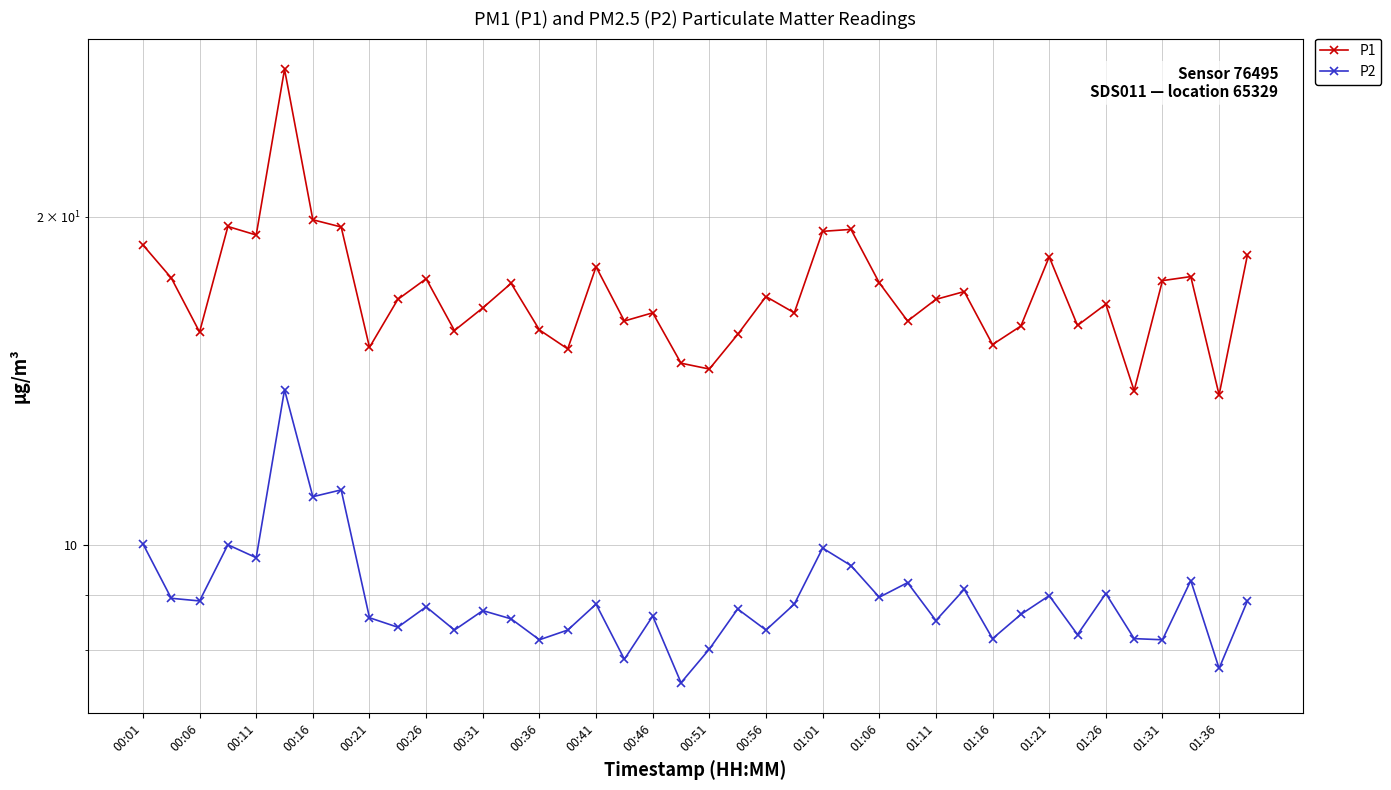

True or false: P2 and P1 cross at least once.

False